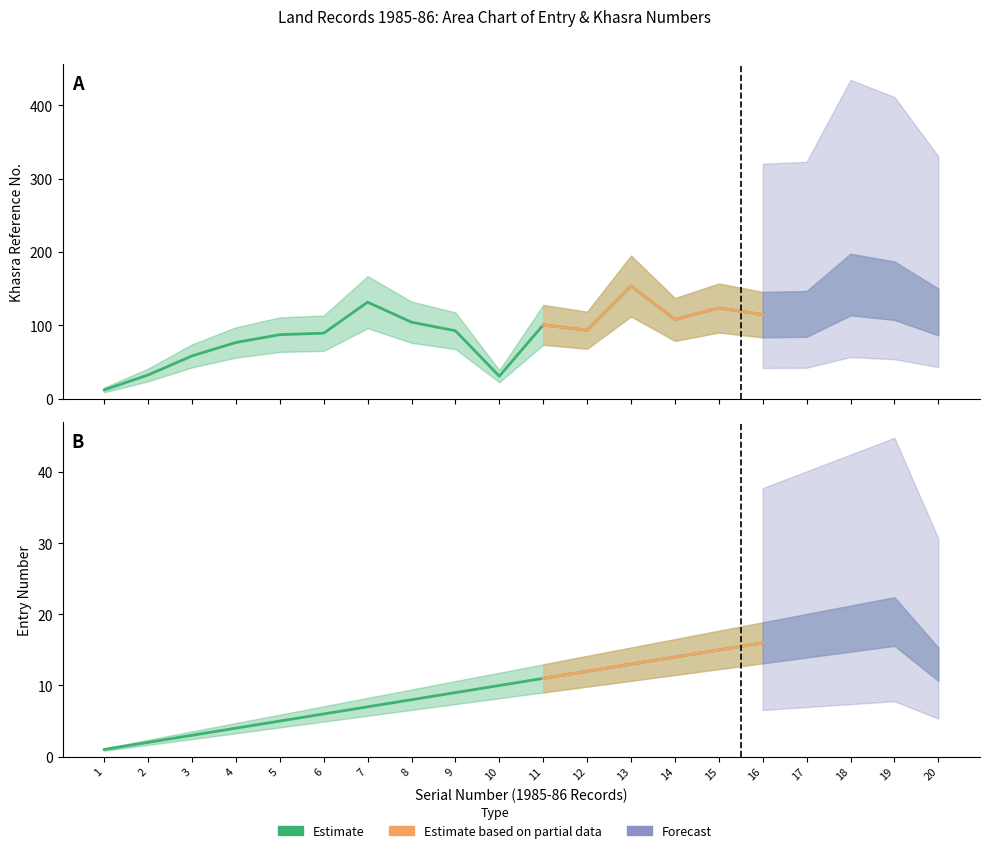

List the series in order of their overall mean, lowest first.

Entry Number, Khasra Numbers (col_6)